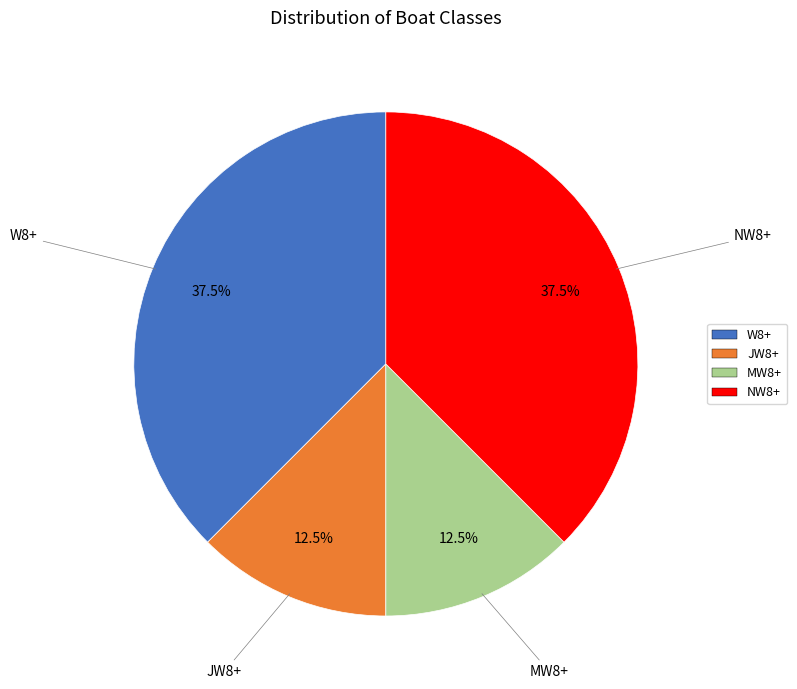

Does NW8+ represent more than half of the total?

No